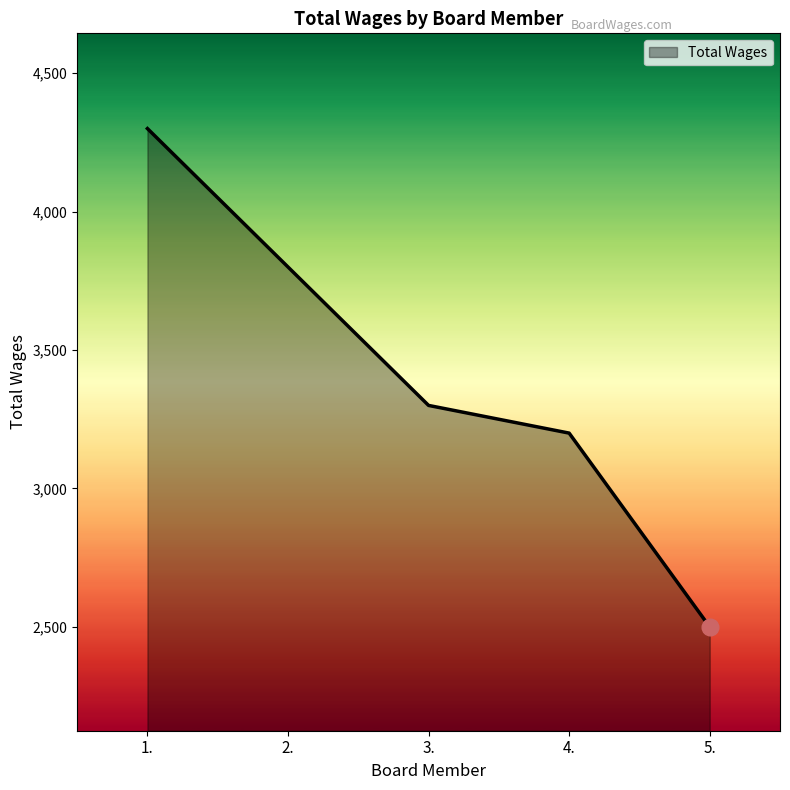

Which category has the highest value across all series?

1.